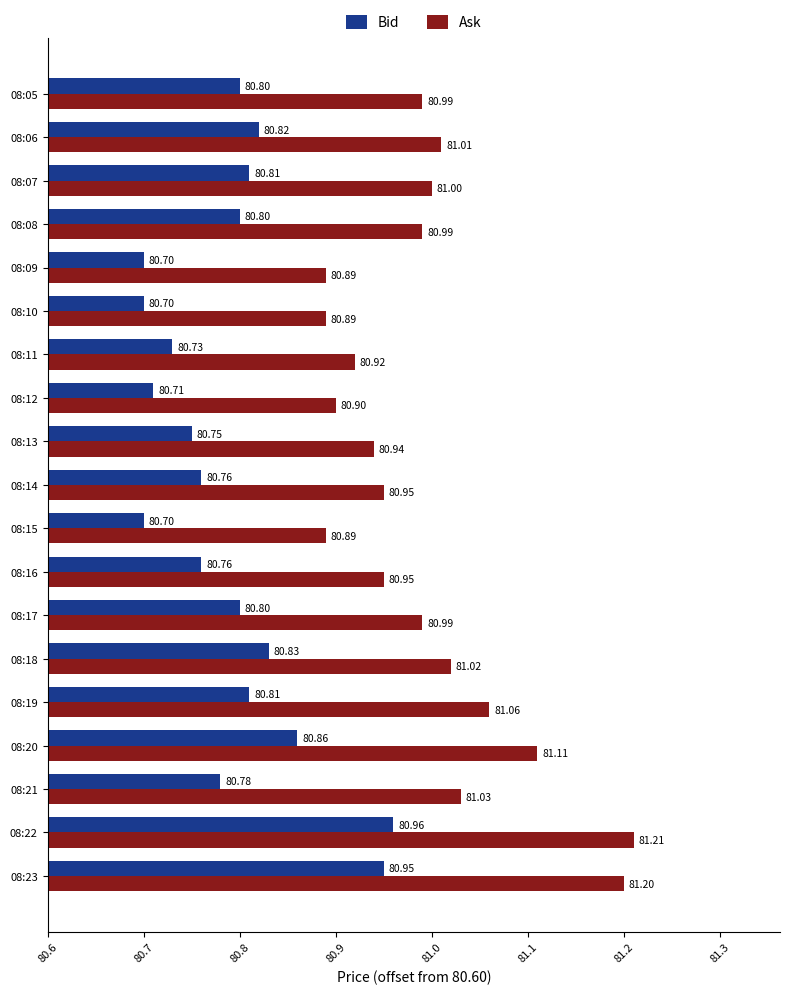

How many Bid values are between 0 and 1?

19